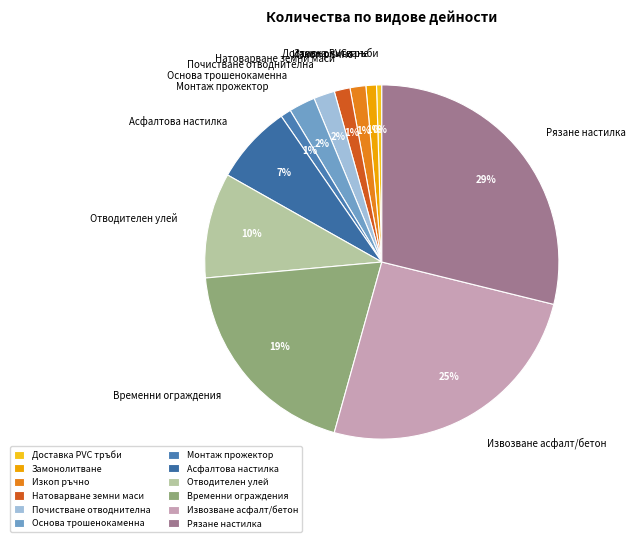

The Доставка PVC тръби slice represents 0% of the pie. True or false?

True